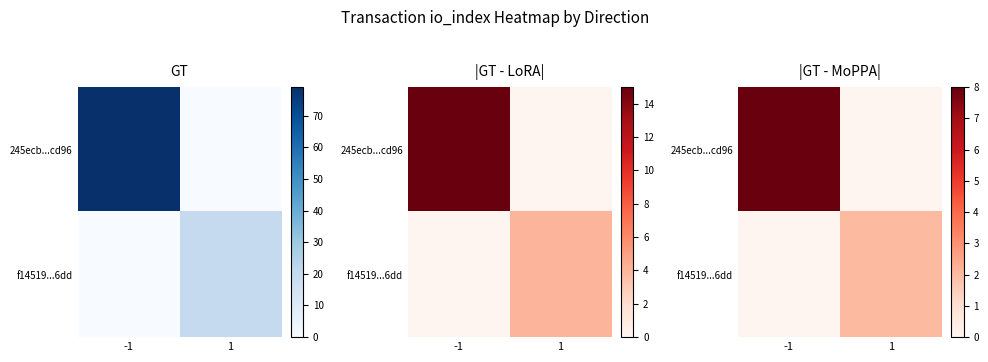

Count the number of categories in the chart.

2